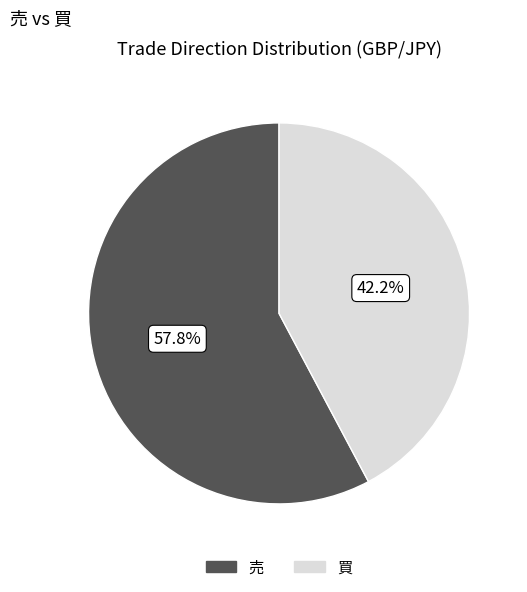

To the nearest percent, what is the average slice percentage?

50%